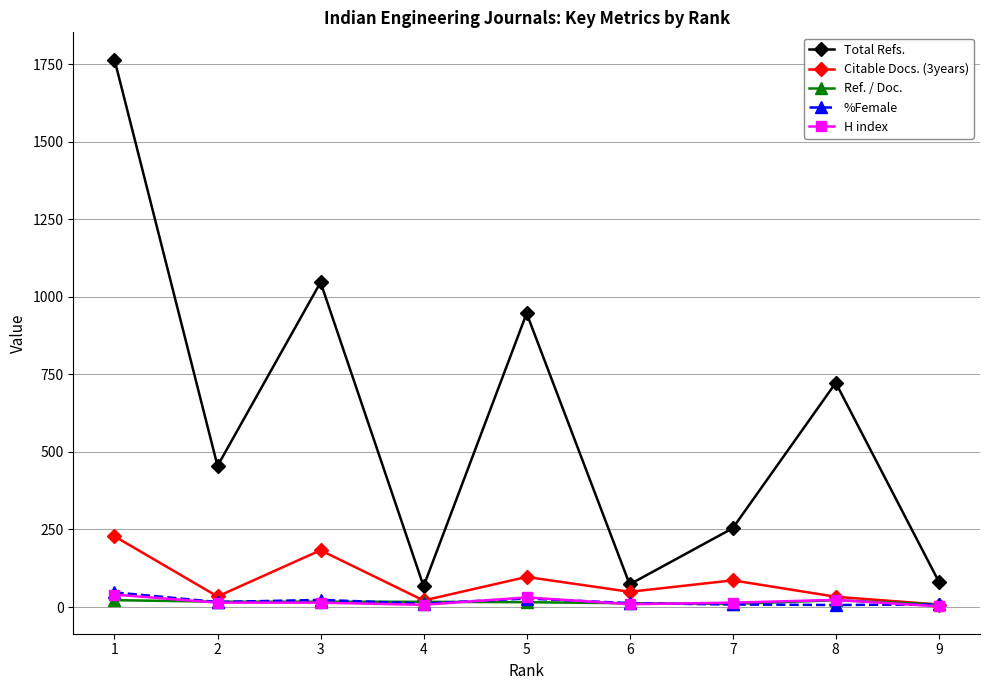

At which label does Citable Docs. (3years) reach its peak?

1